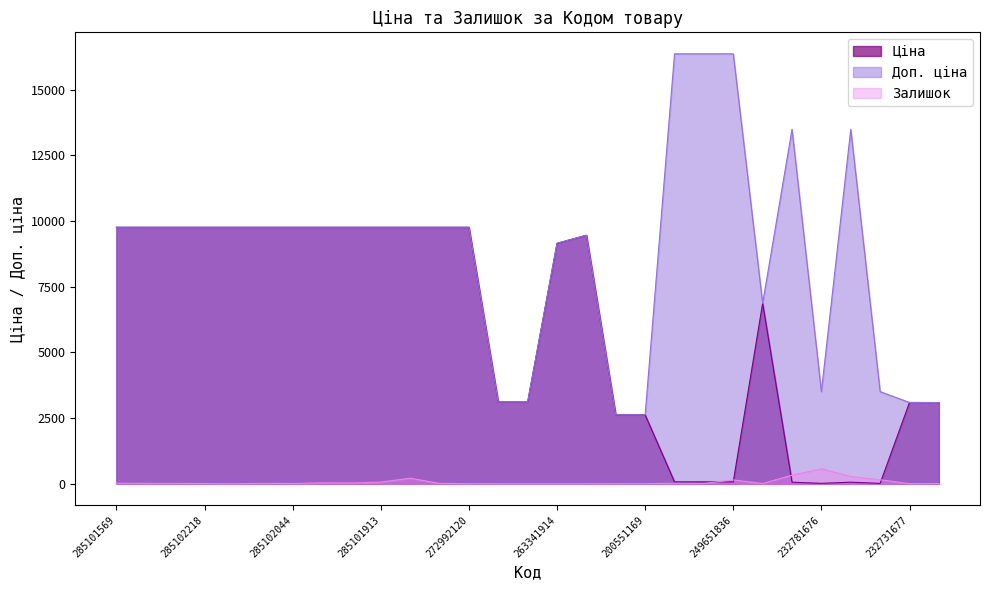

In Ціна, how many points are lower than both neighbors (excluding endpoints)?

2